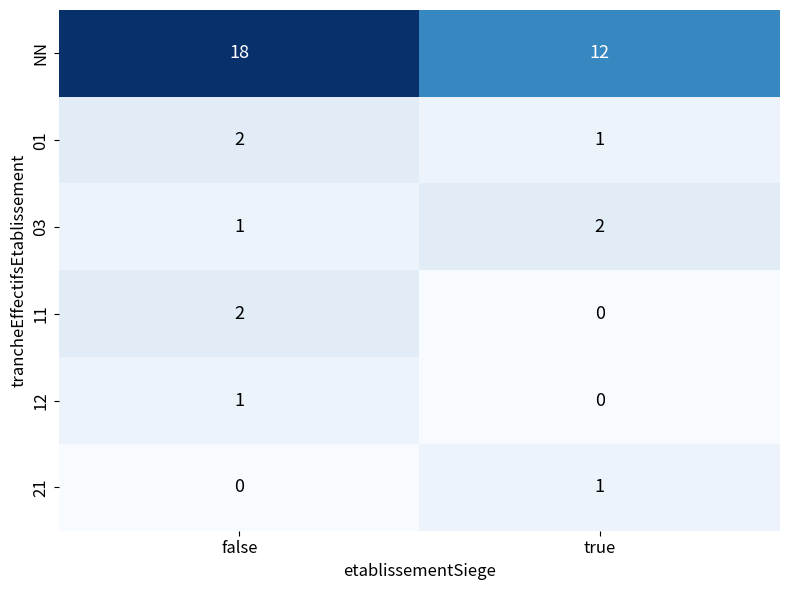

Reading right to left, transcribe all the data shown in this chart.

NN: true=12	false=18
01: true=1	false=2
03: true=2	false=1
11: true=0	false=2
12: true=0	false=1
21: true=1	false=0